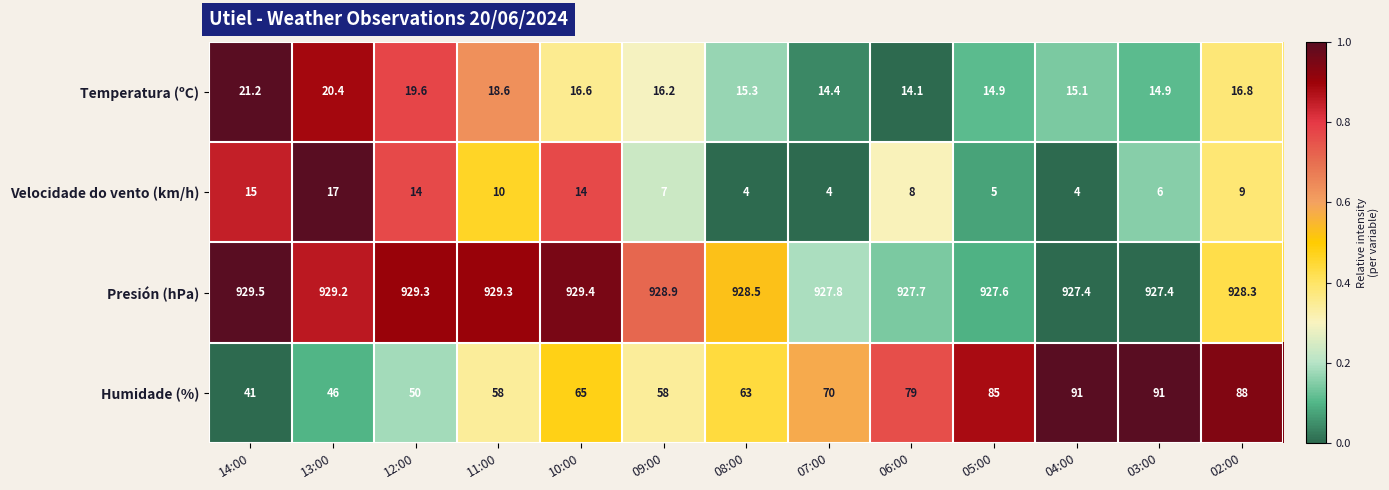

Which series has the widest spread of values?

Humidade (%)